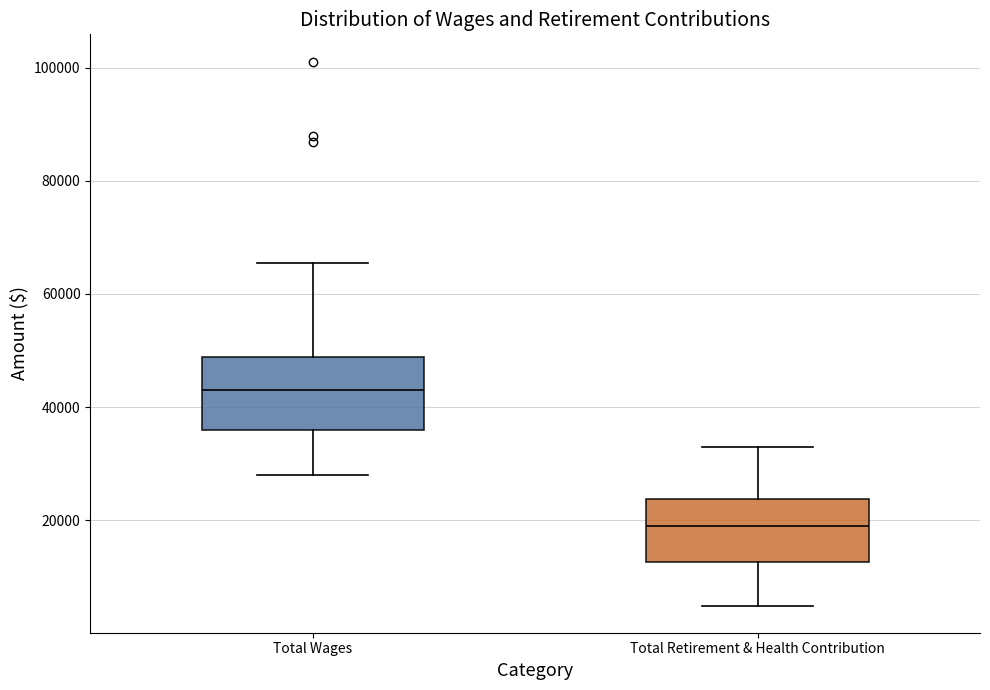

Which box has the highest median line?

Total Wages